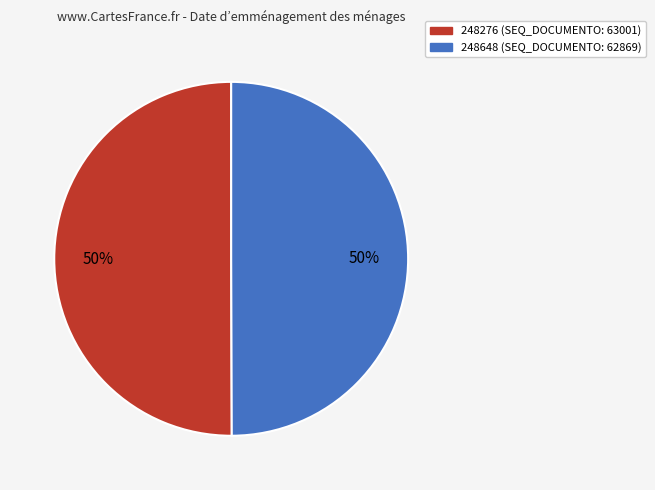

To the nearest percent, what portion does 248276 represent?

50%